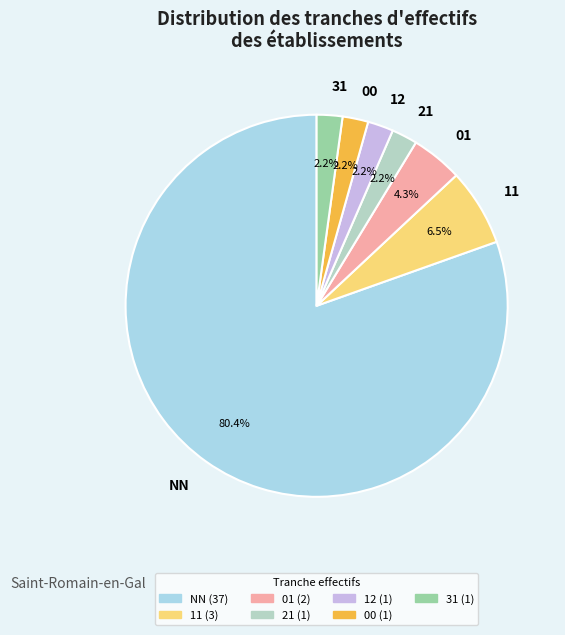

To the nearest percent, what is the average slice percentage?

14%